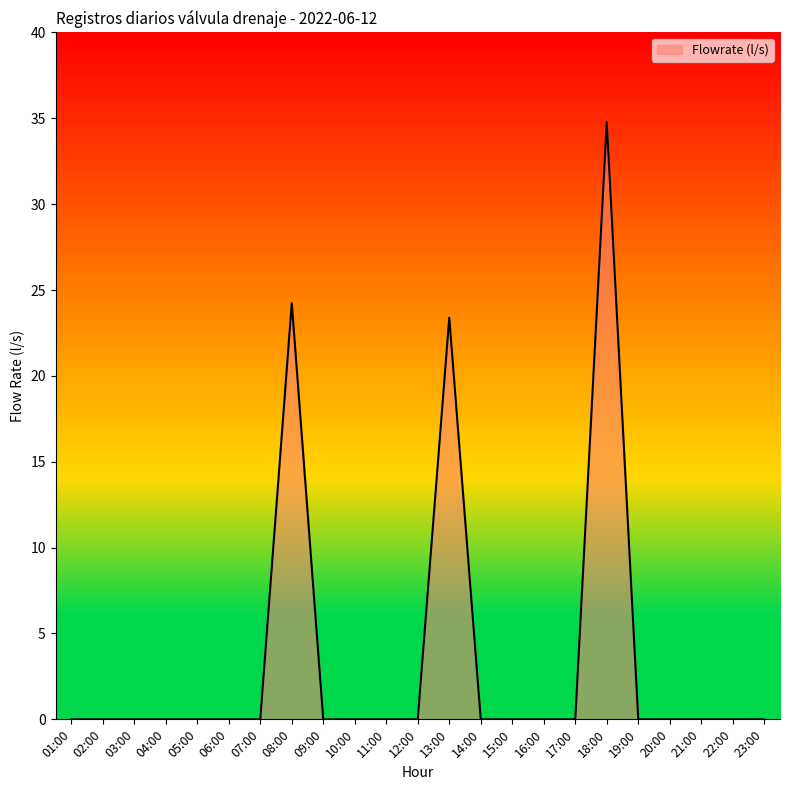

What is the difference between the values at 18:00 and 20:00?

34.8